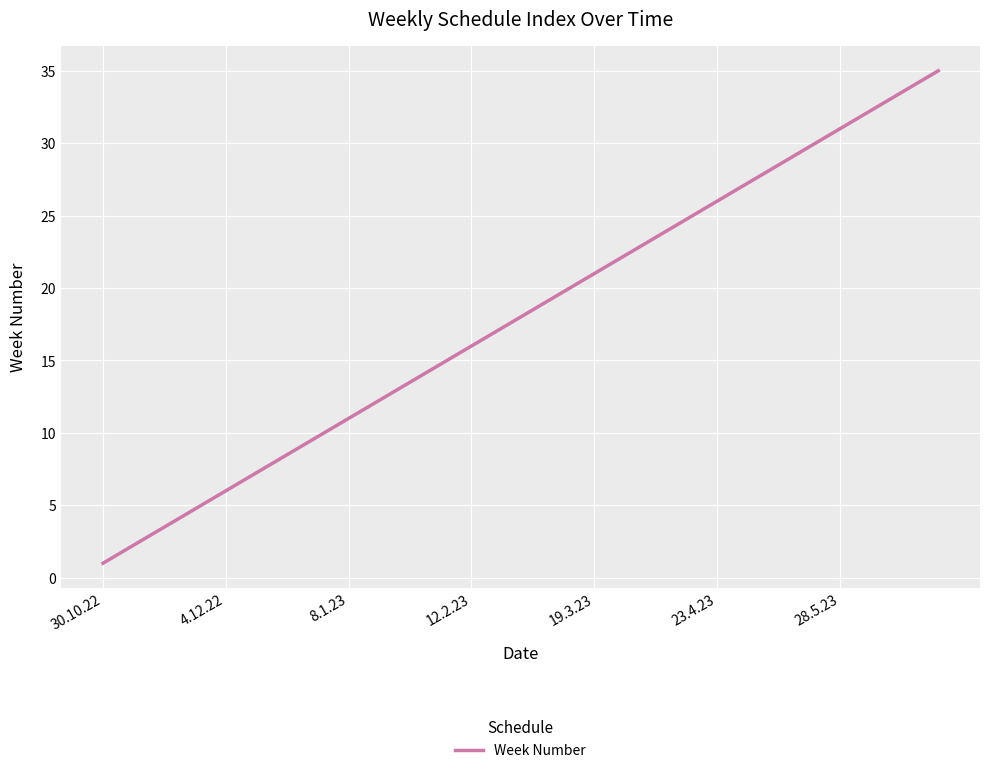

What is the smallest value displayed?

1